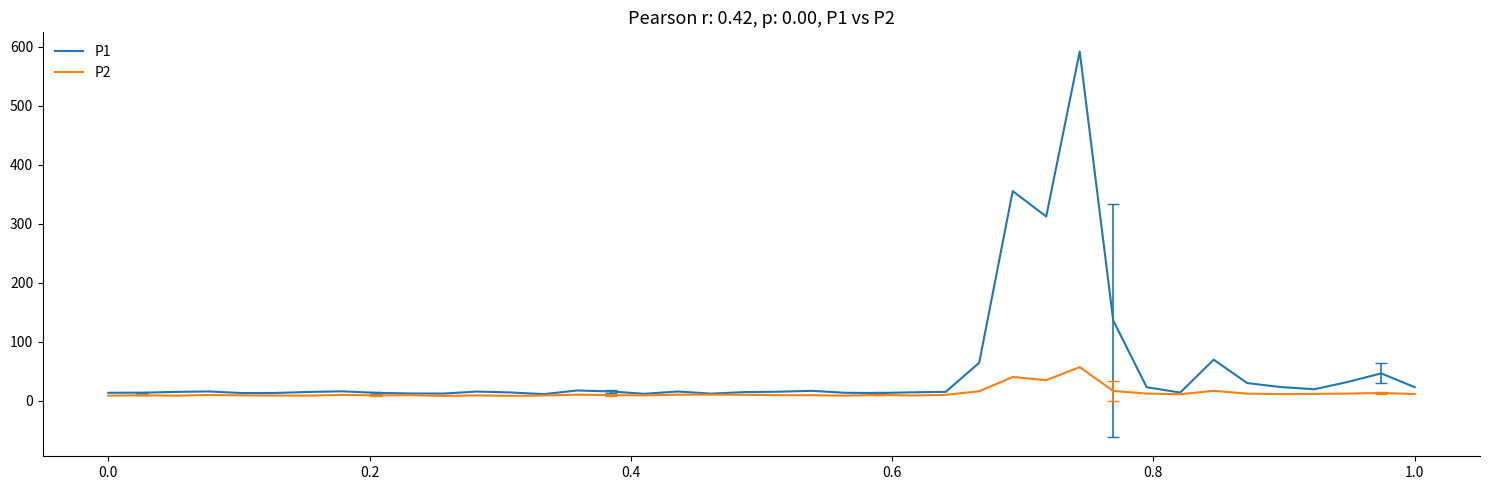

What is the maximum value shown in the chart?

591.7